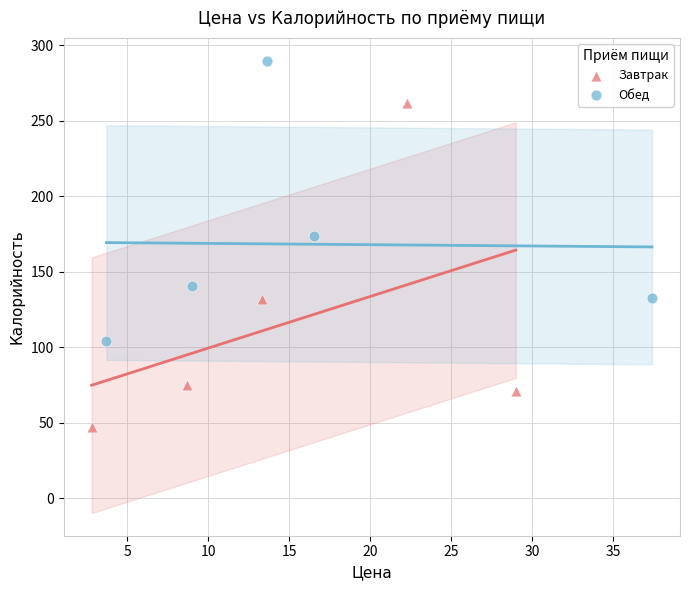

Which series has the widest spread of Y values?

Завтрак